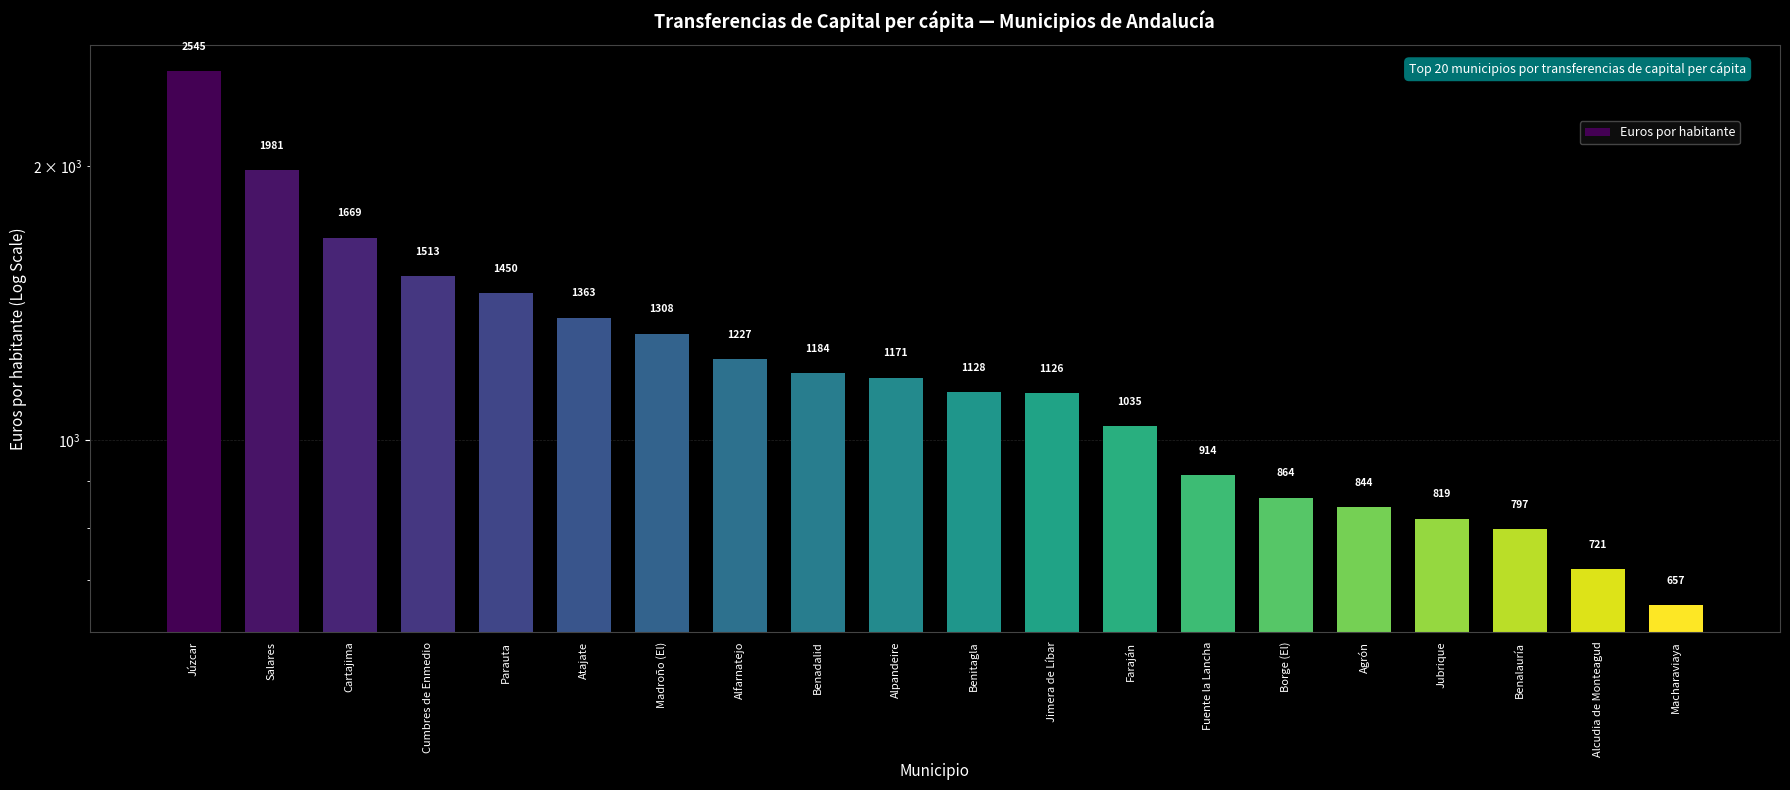

What is the change in value from Parauta to Fuente la Lancha?

-535.7